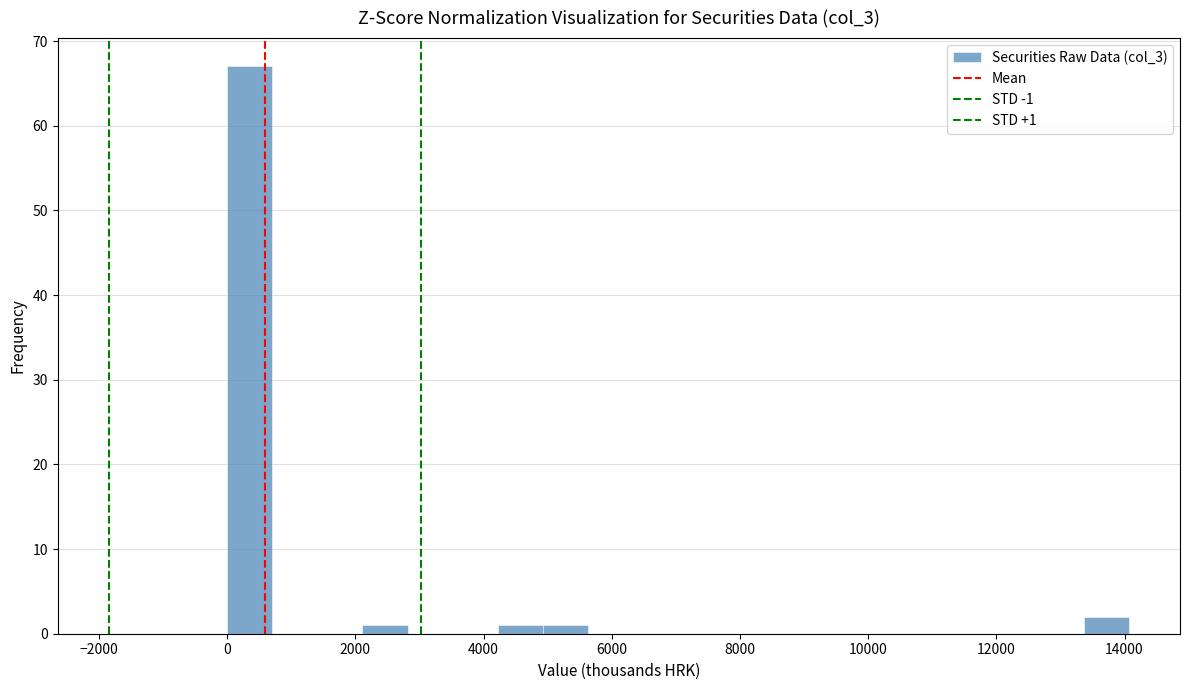

Around what value on the x-axis is the tallest bar? Give the approximate position of its centre, as read against the axis.

400